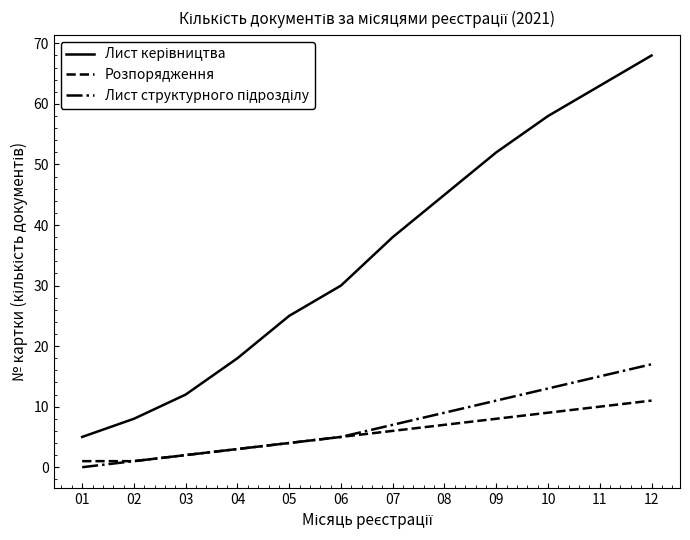

Which label corresponds to the largest value in the chart?

12